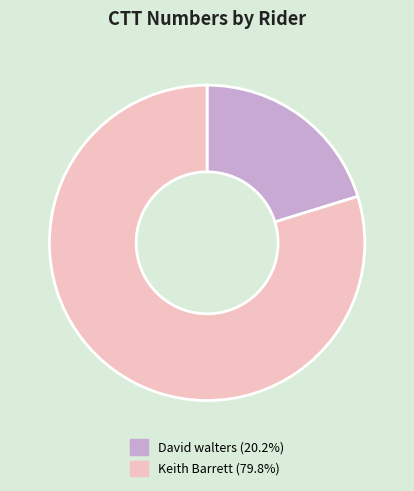

Combined, do David walters and Keith Barrett account for over 50%?

Yes